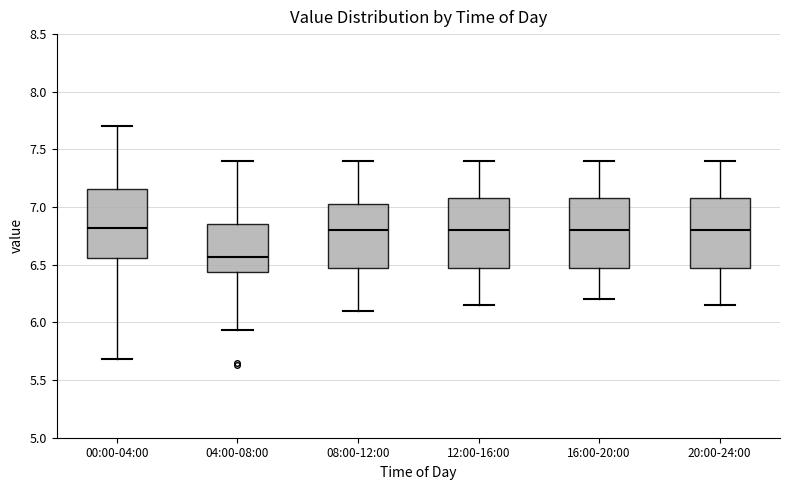

Reading left to right, read every box against the y-axis: the position of its median line, the range the box covers, and the ends of its whiskers. The values are not printed on the chart, so give them approximately, as read against the axis.

00:00-04:00: median 6.80, box 6.55 to 7.15, whiskers 5.70 to 7.70
04:00-08:00: median 6.55, box 6.45 to 6.85, whiskers 5.95 to 7.40
08:00-12:00: median 6.80, box 6.50 to 7.05, whiskers 6.10 to 7.40
12:00-16:00: median 6.80, box 6.50 to 7.10, whiskers 6.15 to 7.40
16:00-20:00: median 6.80, box 6.50 to 7.10, whiskers 6.20 to 7.40
20:00-24:00: median 6.80, box 6.50 to 7.10, whiskers 6.15 to 7.40